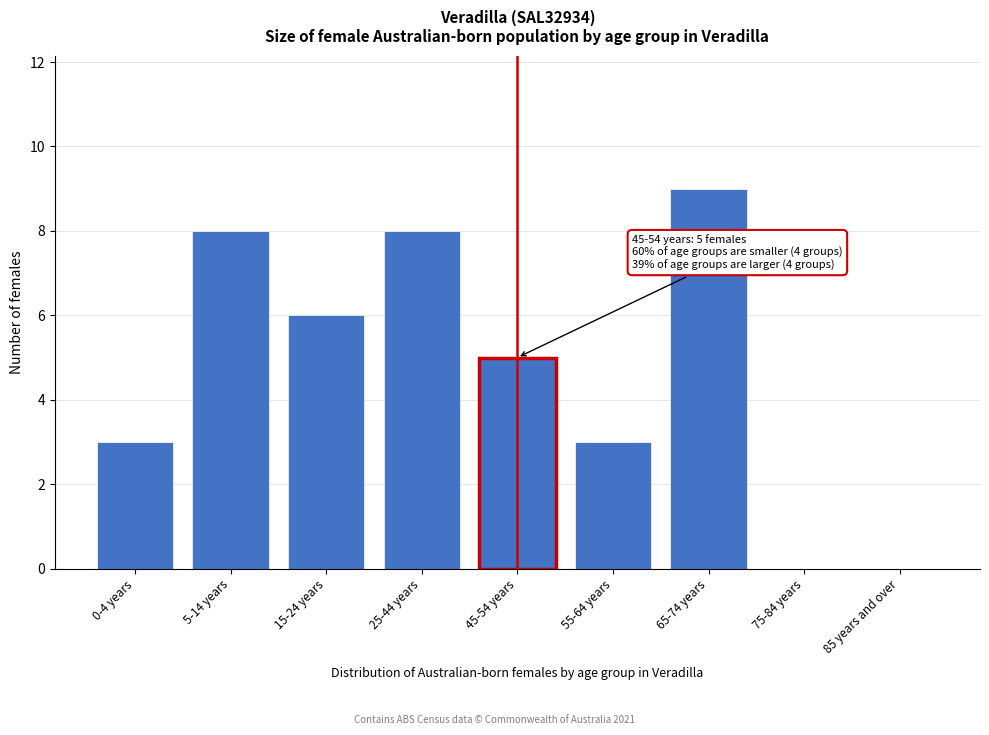

Reading right to left, list all the values displayed in this chart.

85 years and over=0	75-84 years=0	65-74 years=9	55-64 years=3	45-54 years=5	25-44 years=8	15-24 years=6	5-14 years=8	0-4 years=3